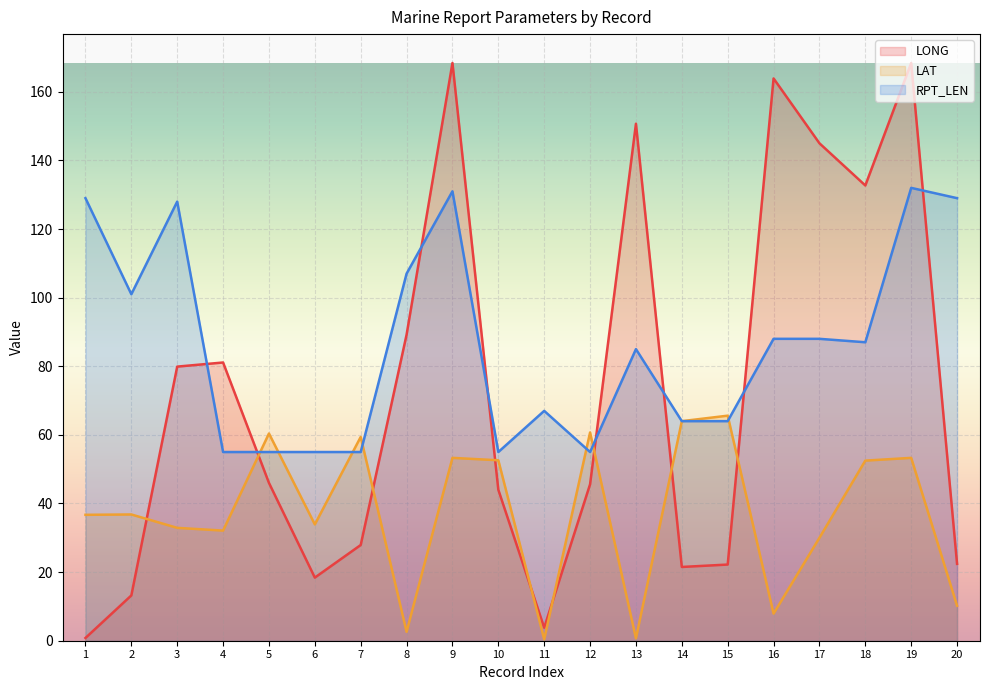

Reading right to left, transcribe all the data shown in this chart.

LONG: 22.4	168.4	132.7	145.0	163.9	22.2	21.5	150.7	45.6	3.8	44.0	168.4	89.2	27.9	18.4	46.0	81.1	79.9	13.2	0.8
LAT: 10.2	53.3	52.5	30.0	7.9	65.6	64.0	0.7	60.7	0.4	52.6	53.3	2.6	59.4	33.9	60.4	32.1	32.9	36.8	36.7
RPT_LEN: 129.0	132.0	87.0	88.0	88.0	64.0	64.0	85.0	55.0	67.0	55.0	131.0	107.0	55.0	55.0	55.0	55.0	128.0	101.0	129.0